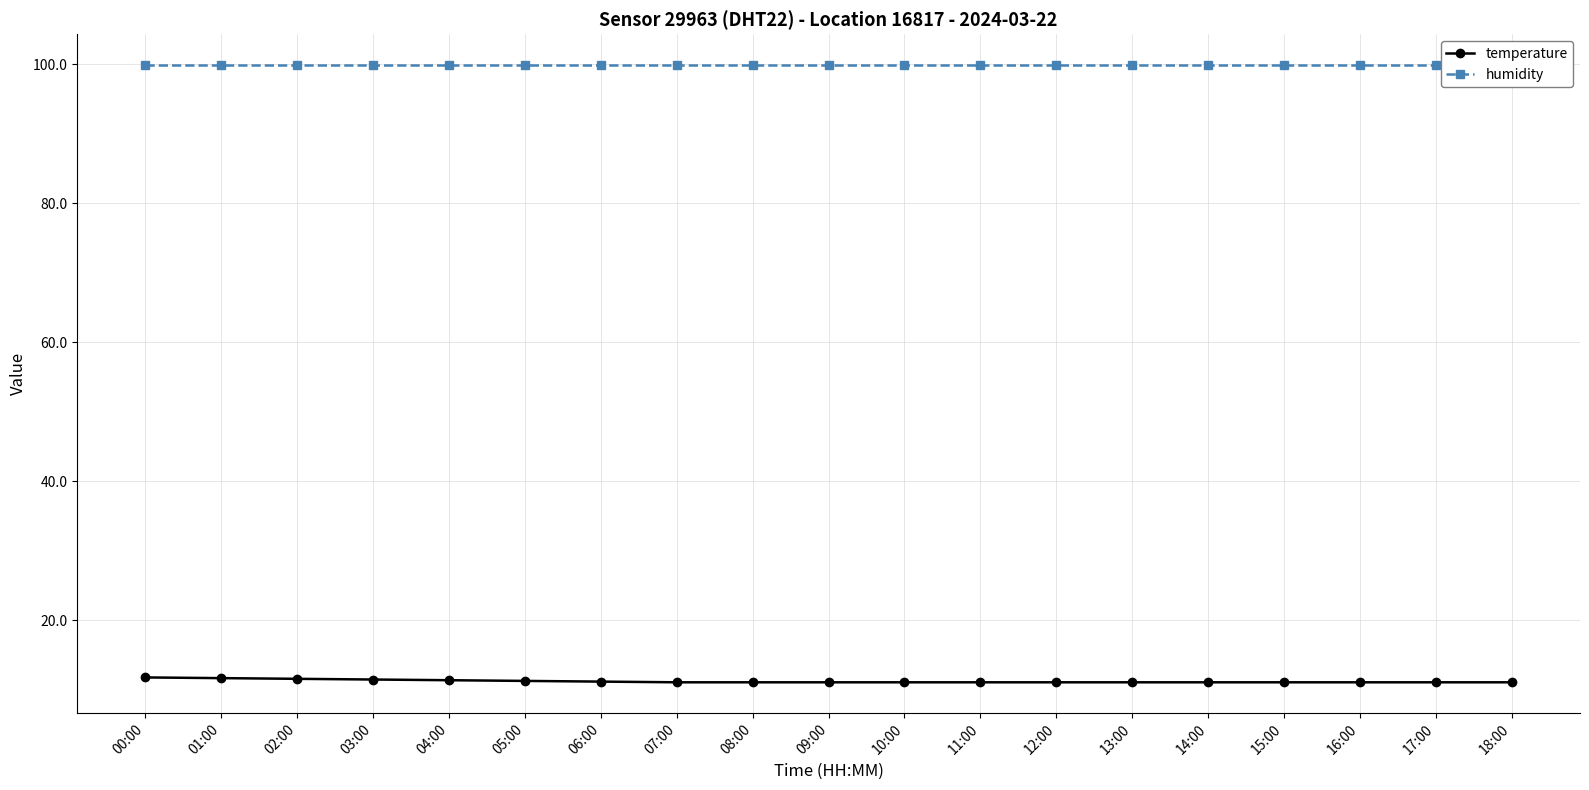

Where is humidity nearest to the value 99?

00:00